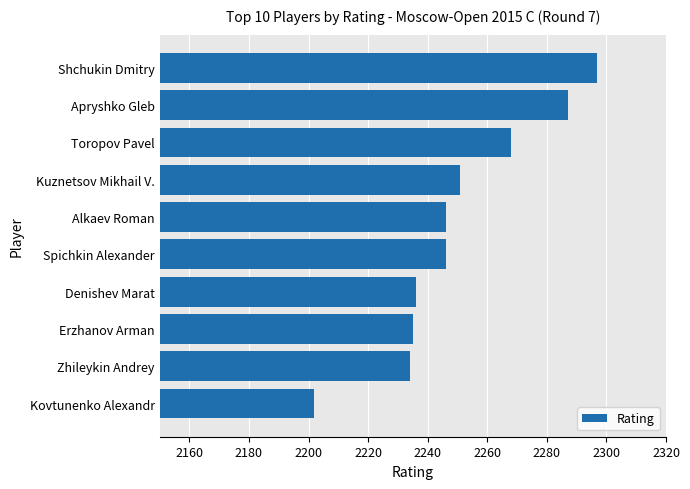

What is the difference between the maximum and minimum values?

95